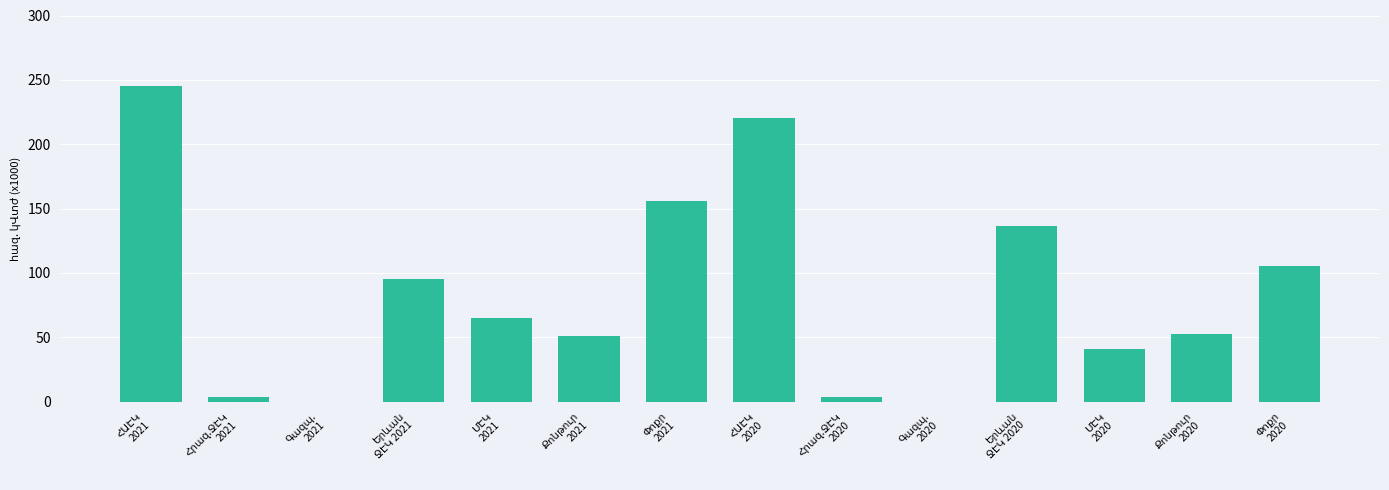

What is the label of the 12th bar from the left?

ՄԷԿ
2020